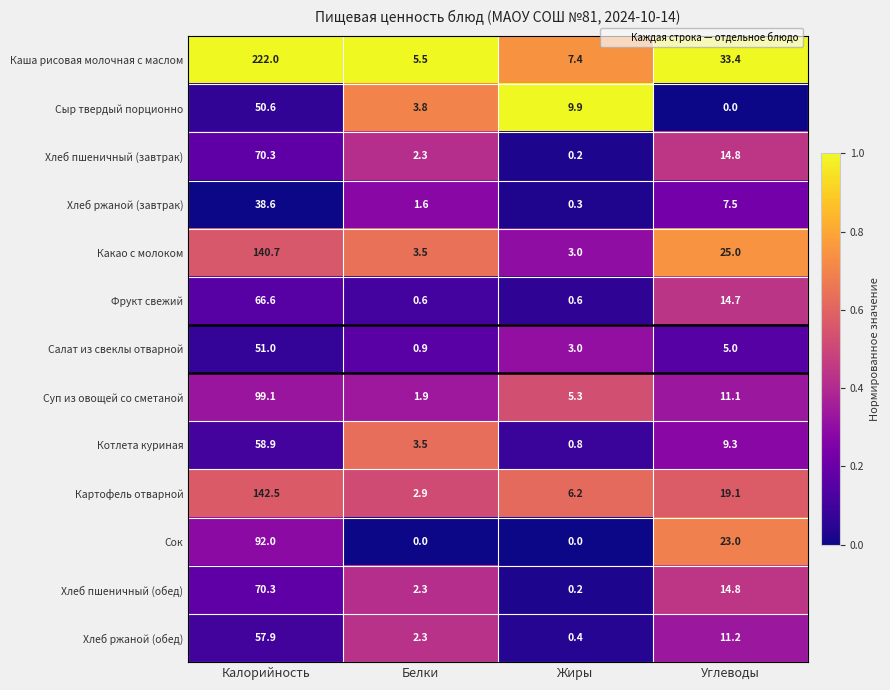

What is the sum of all Какао с молоком values?

172.2